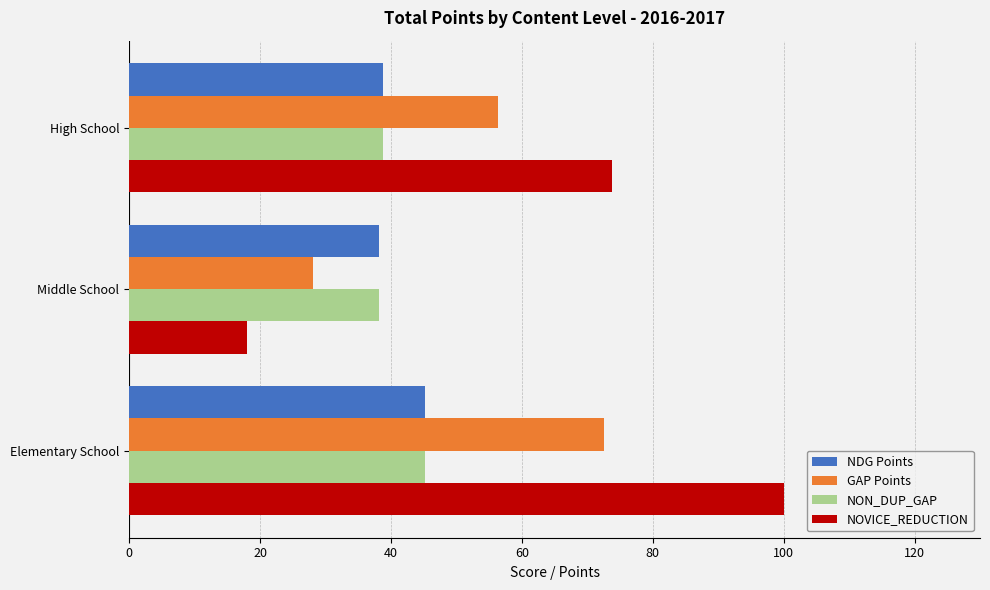

What is the maximum value shown in the chart?

100.0